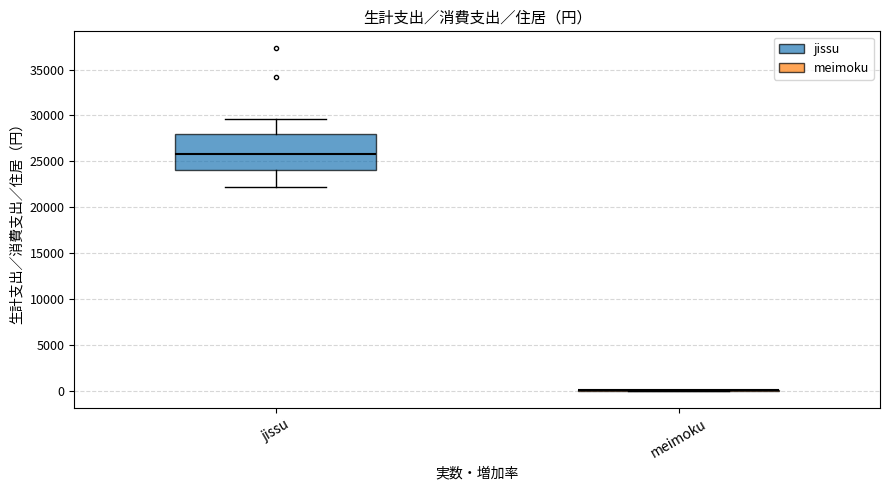

Reading left to right, read every box against the y-axis: the position of its median line, the range the box covers, and the ends of its whiskers. The values are not printed on the chart, so give them approximately, as read against the axis.

jissu: median 26000, box 24000 to 28000, whiskers 22000 to 29500
meimoku: box collapsed to a line at 0, whiskers 0 to 0